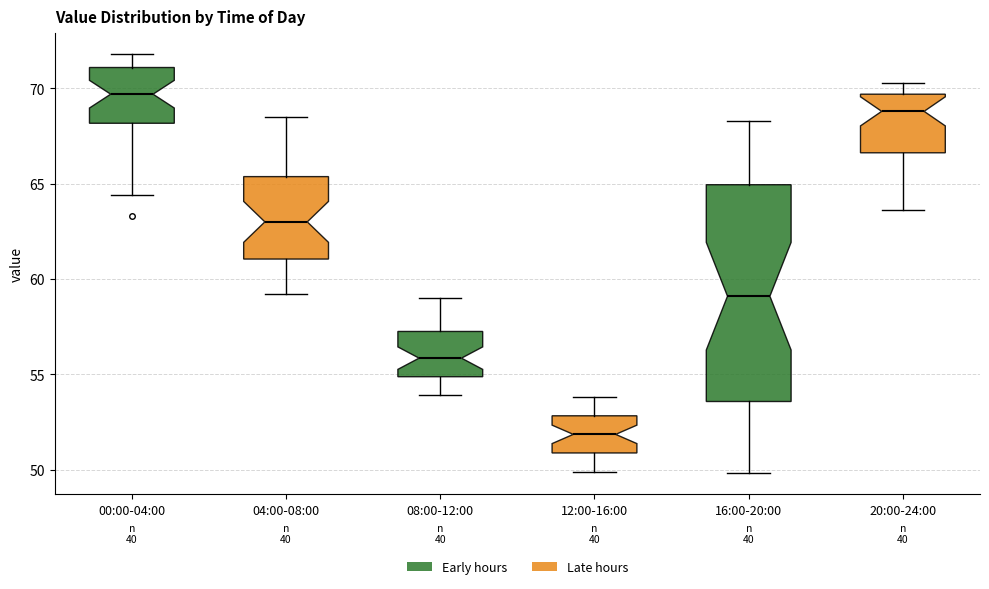

Reading left to right, transcribe this box plot: for each box, give where its median line is, the range the box spans, and where its two whiskers end, as read against the y-axis. The values are not printed on the chart, so give them approximately, as read against the axis.

00:00-04:00: median 69.5, box 68.0 to 71.0, whiskers 64.5 to 72.0
04:00-08:00: median 63.0, box 61.0 to 65.5, whiskers 59.0 to 68.5
08:00-12:00: median 56.0, box 55.0 to 57.5, whiskers 54.0 to 59.0
12:00-16:00: median 52.0, box 51.0 to 53.0, whiskers 50.0 to 54.0
16:00-20:00: median 59.0, box 53.5 to 65.0, whiskers 50.0 to 68.5
20:00-24:00: median 69.0, box 66.5 to 69.5, whiskers 63.5 to 70.5